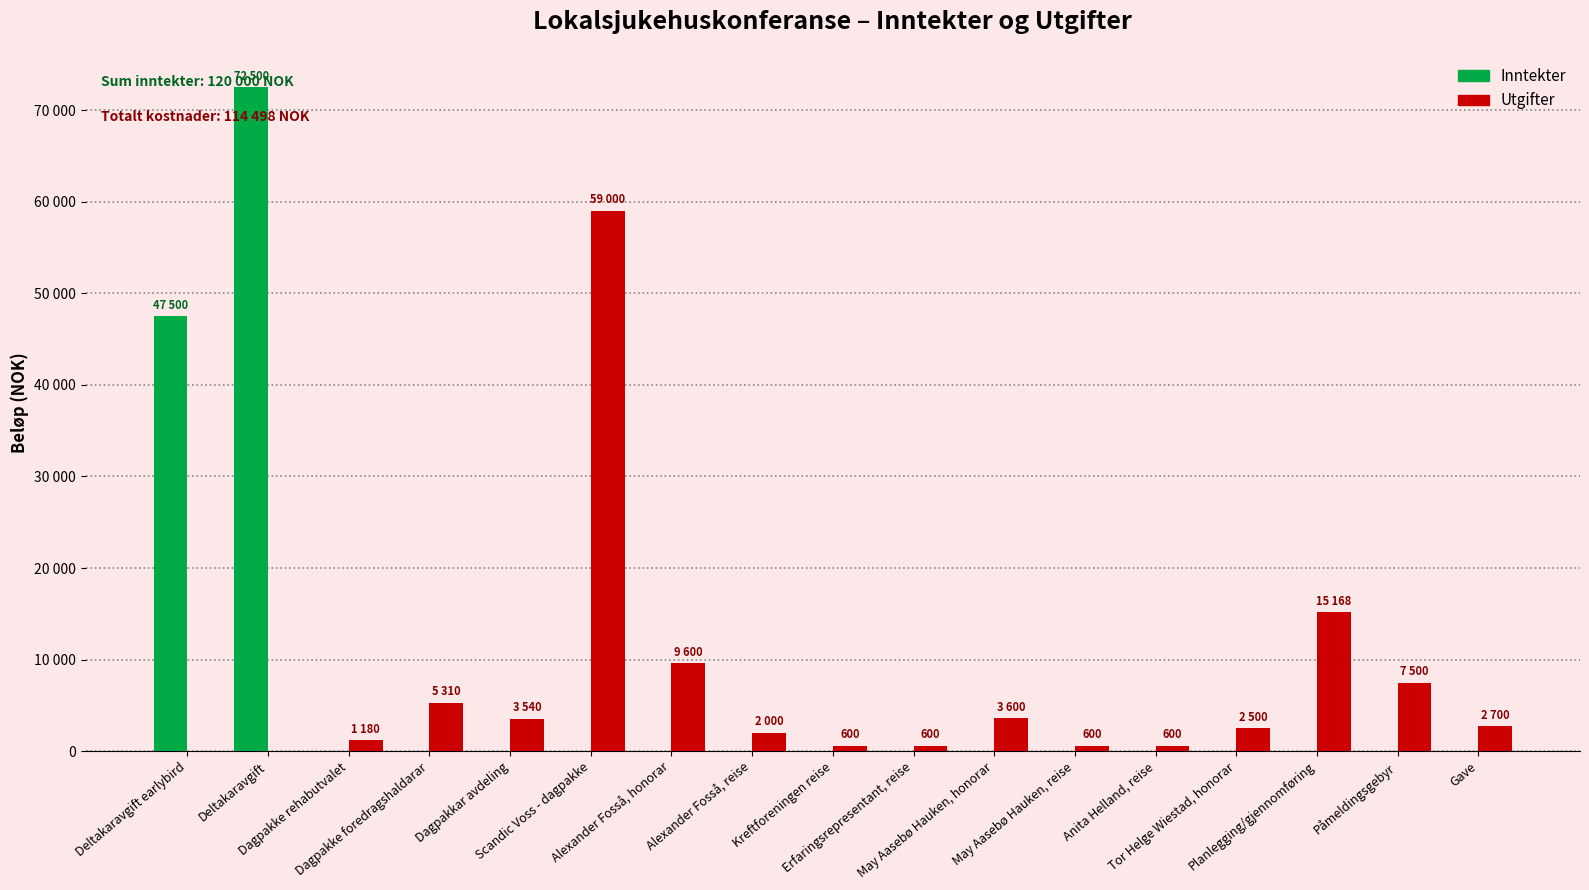

The value of Inntekter at Dagpakkar avdeling is 30076. True or false?

False